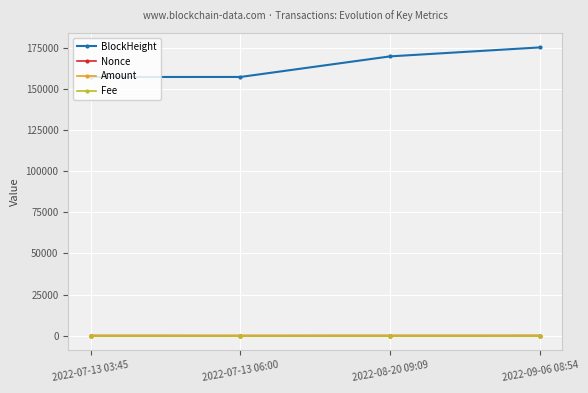

Is the value of Amount at 2022-08-20 09:09 greater than the value of BlockHeight at 2022-08-20 09:09?

No